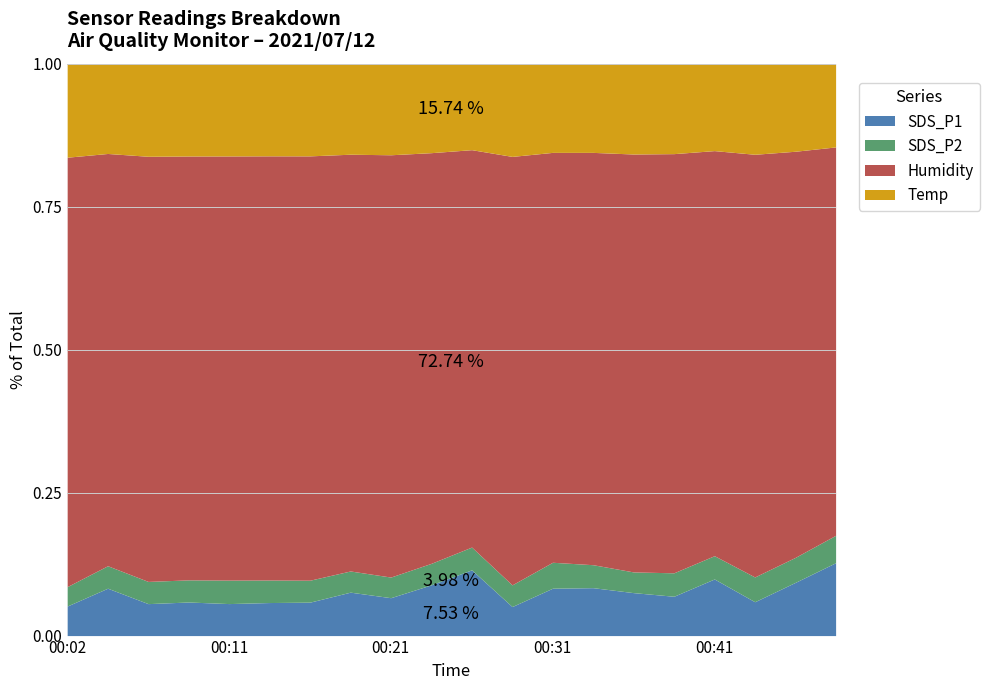

Is the value of Humidity at 00:07 greater than the value of SDS_P2 at 00:19?

Yes